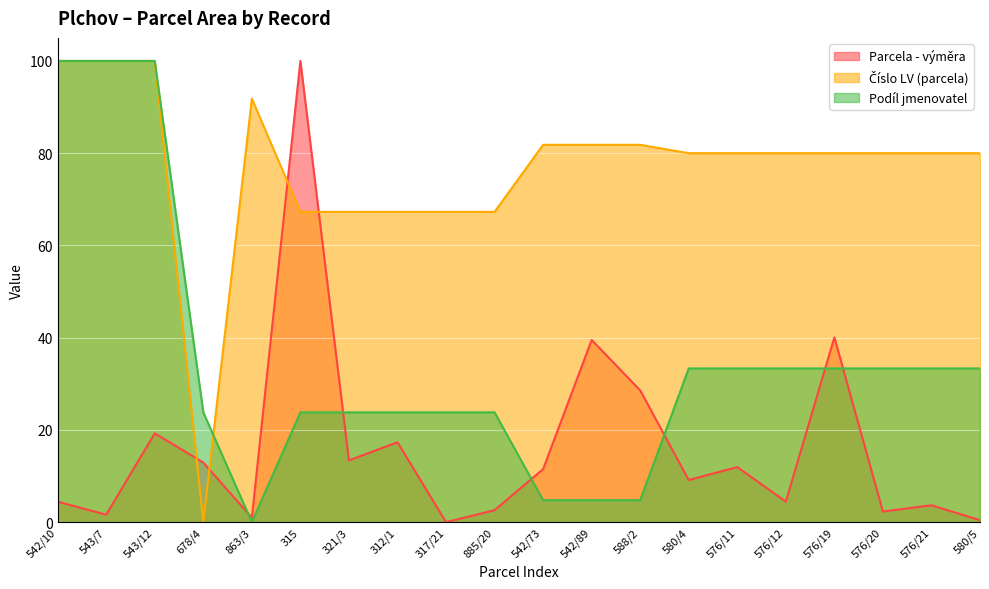

The Číslo LV (parcela) series shows 171.7 at 543/12. True or false?

False